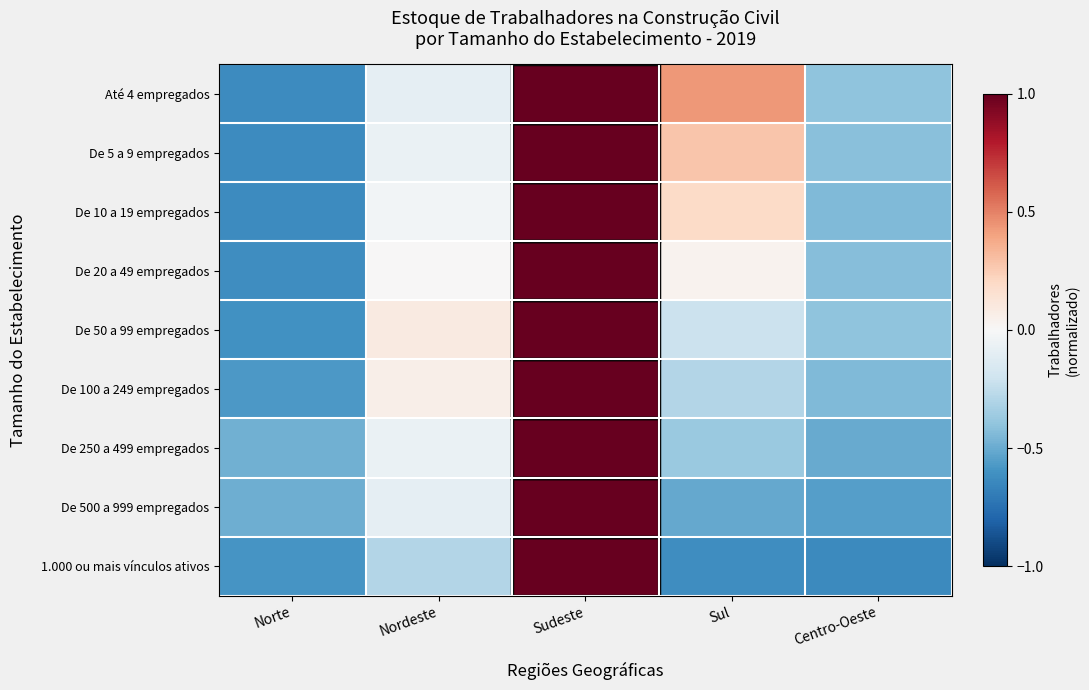

What is the greatest value displayed?

1.2